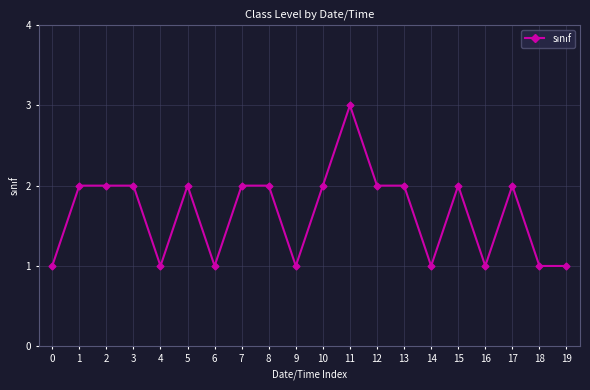

What is the difference between the maximum and minimum values?

2